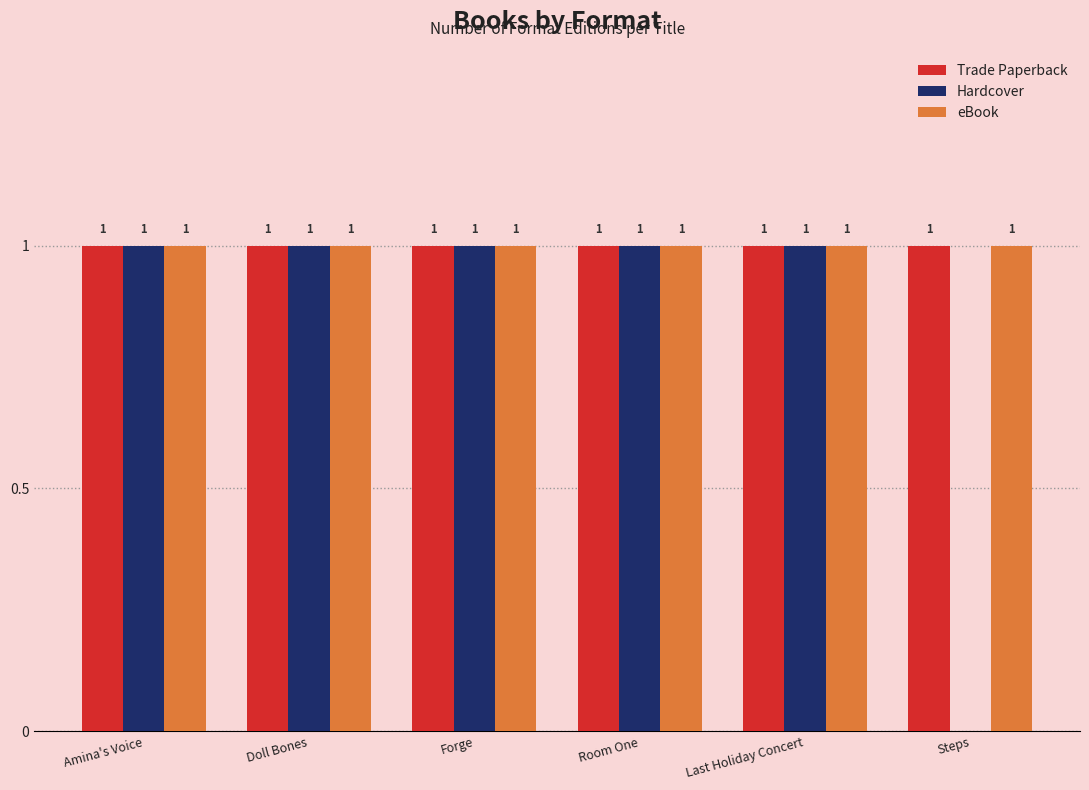

Which series has the widest spread of values?

Hardcover